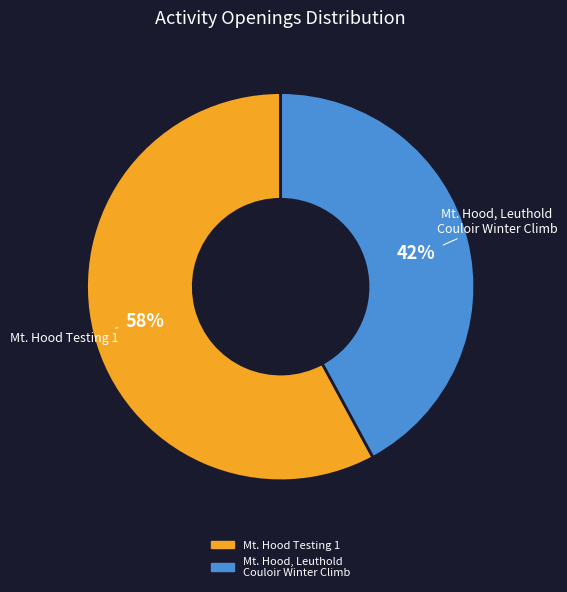

Does any single category account for the majority?

Yes